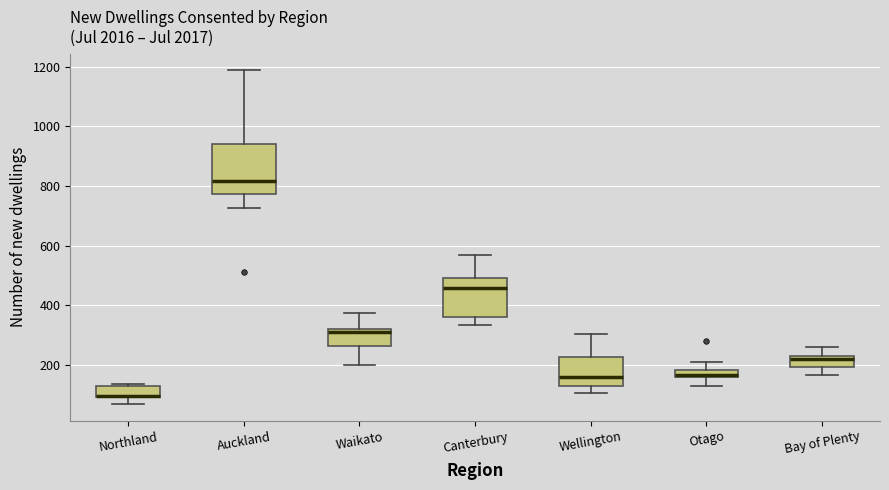

Which box is the tallest, from its lower edge to its upper edge?

Auckland